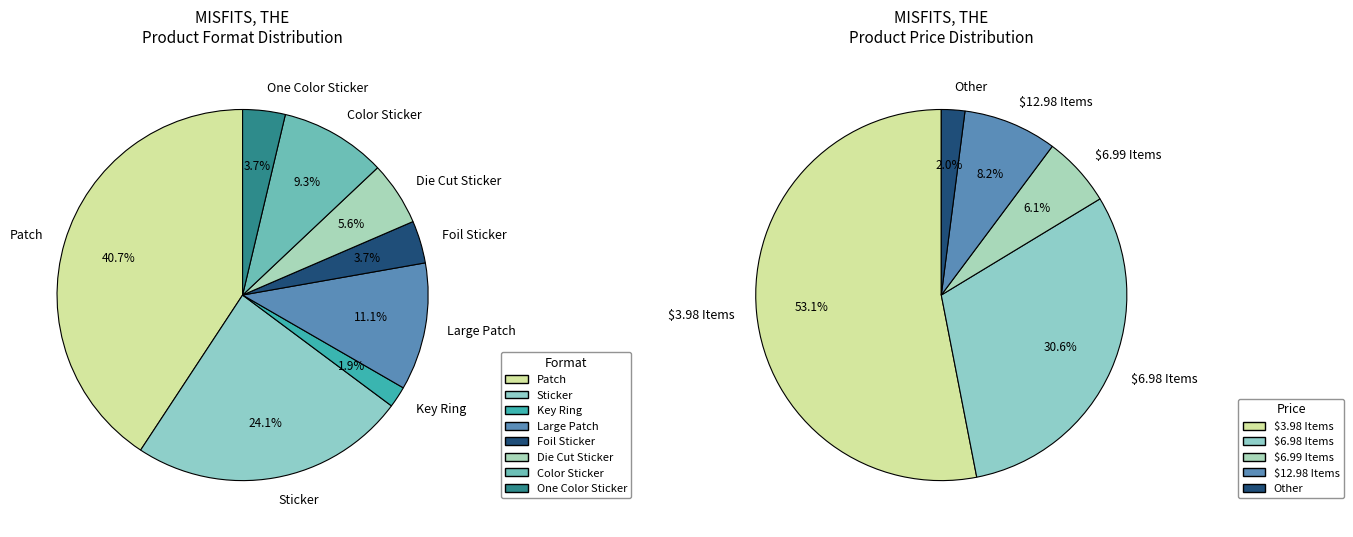

Is it true that Color Sticker is 9% of the pie?

True